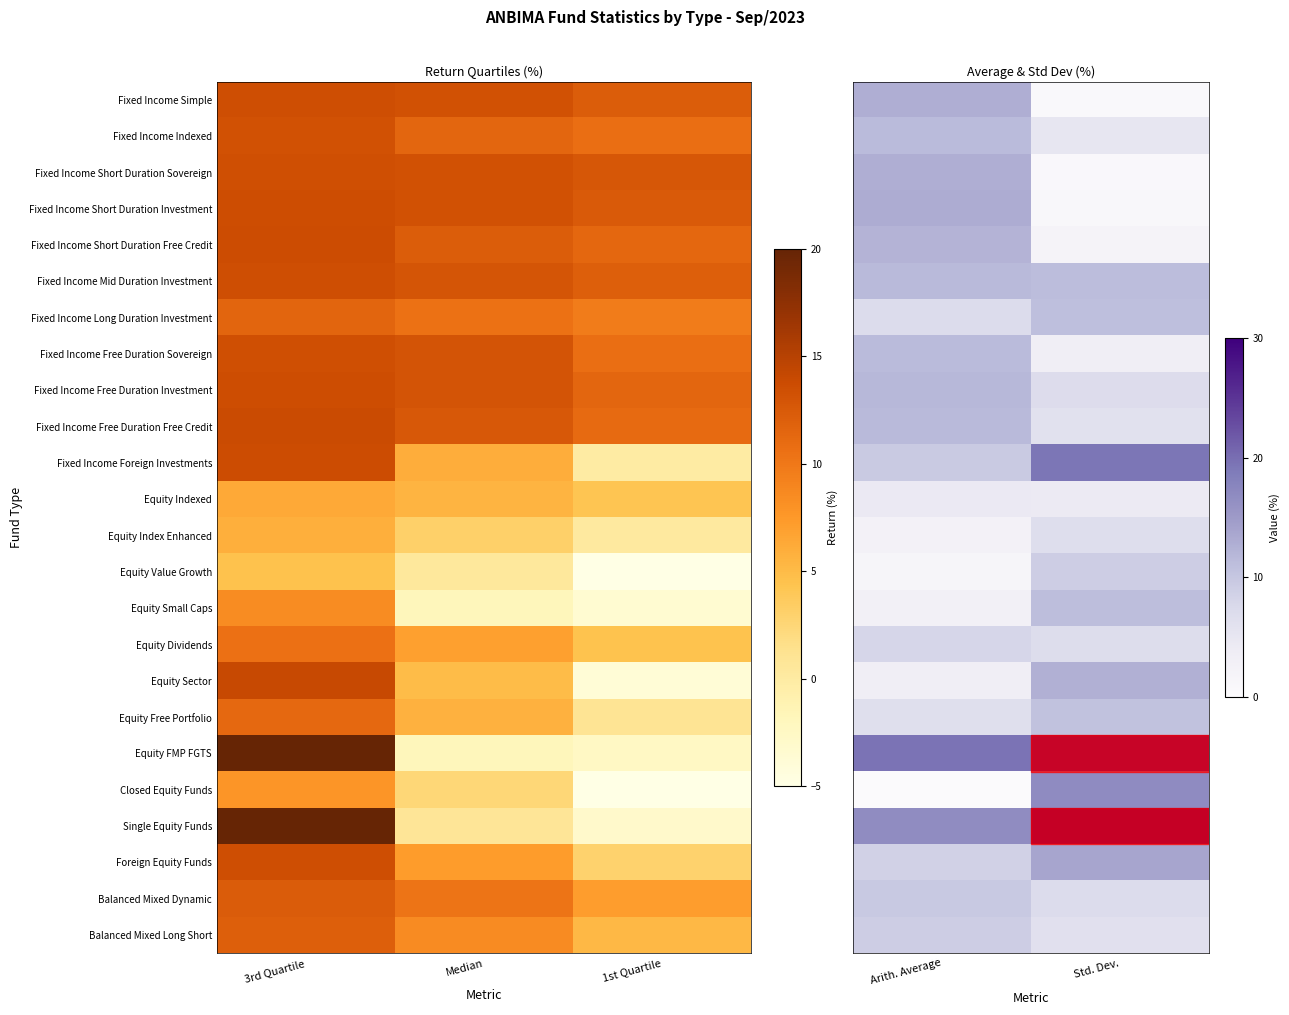

At Std. Dev., list the series in order from largest to smallest.

Single Equity Funds, Equity FMP FGTS, Fixed Income Foreign Investments, Closed Equity Funds, Foreign Equity Funds, Equity Sector, Fixed Income Mid Duration Investment, Equity Small Caps, Fixed Income Long Duration Investment, Equity Free Portfolio, Equity Value Growth, Balanced Mixed Dynamic, Fixed Income Free Duration Investment, Equity Dividends, Equity Index Enhanced, Balanced Mixed Long Short, Fixed Income Free Duration Free Credit, Fixed Income Indexed, Equity Indexed, Fixed Income Free Duration Sovereign, Fixed Income Short Duration Free Credit, Fixed Income Short Duration Investment, Fixed Income Short Duration Sovereign, Fixed Income Simple